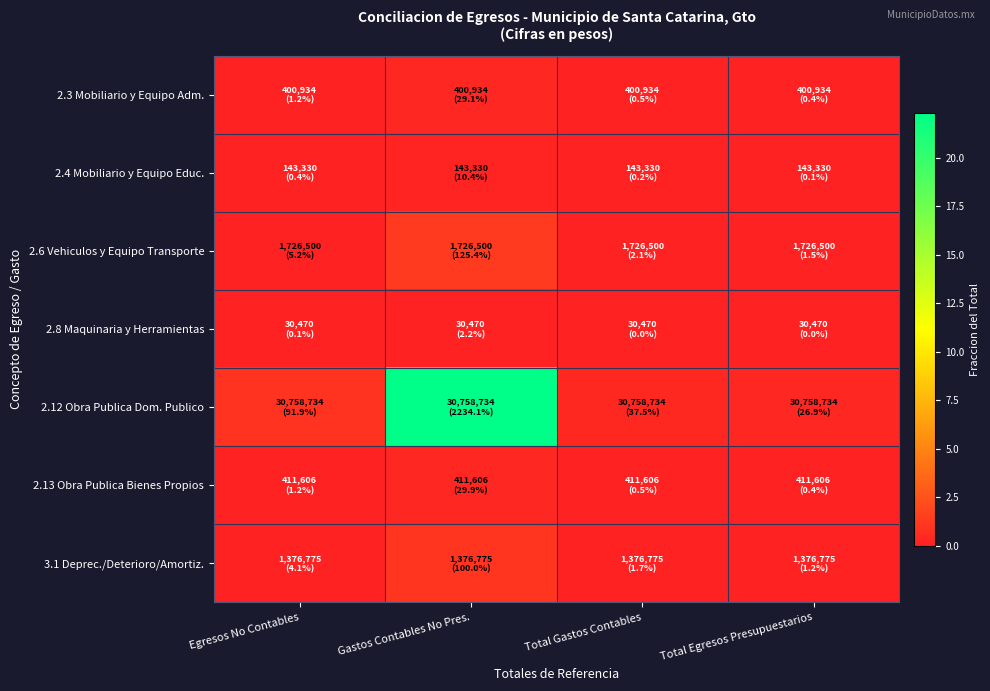

Reading left to right, what are all the values shown in this chart?

2.3 Mobiliario y Equipo Adm.: Egresos No Contables=0.0	Gastos Contables No Pres.=0.3	Total Gastos Contables=0.0	Total Egresos Presupuestarios=0.0
2.4 Mobiliario y Equipo Educ.: Egresos No Contables=0.0	Gastos Contables No Pres.=0.1	Total Gastos Contables=0.0	Total Egresos Presupuestarios=0.0
2.6 Vehiculos y Equipo Transporte: Egresos No Contables=0.1	Gastos Contables No Pres.=1.3	Total Gastos Contables=0.0	Total Egresos Presupuestarios=0.0
2.8 Maquinaria y Herramientas: Egresos No Contables=0.0	Gastos Contables No Pres.=0.0	Total Gastos Contables=0.0	Total Egresos Presupuestarios=0.0
2.12 Obra Publica Dom. Publico: Egresos No Contables=0.9	Gastos Contables No Pres.=22.3	Total Gastos Contables=0.4	Total Egresos Presupuestarios=0.3
2.13 Obra Publica Bienes Propios: Egresos No Contables=0.0	Gastos Contables No Pres.=0.3	Total Gastos Contables=0.0	Total Egresos Presupuestarios=0.0
3.1 Deprec./Deterioro/Amortiz.: Egresos No Contables=0.0	Gastos Contables No Pres.=1.0	Total Gastos Contables=0.0	Total Egresos Presupuestarios=0.0